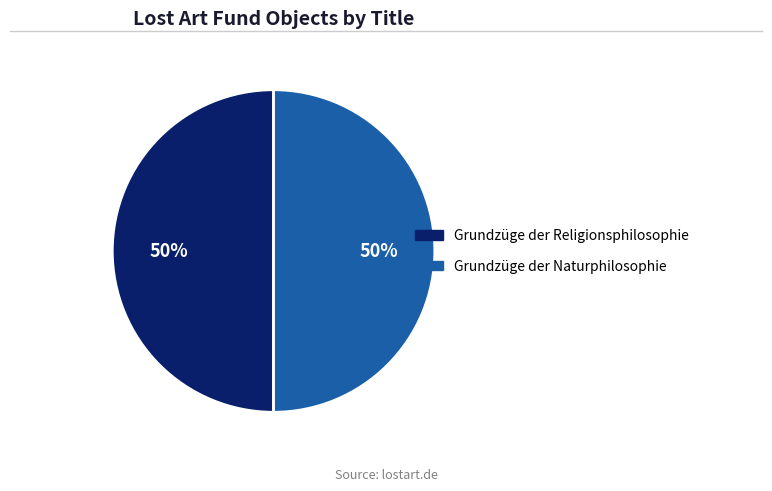

To the nearest percent, what percentage of the pie is Grundzüge der Religionsphilosophie?

50%